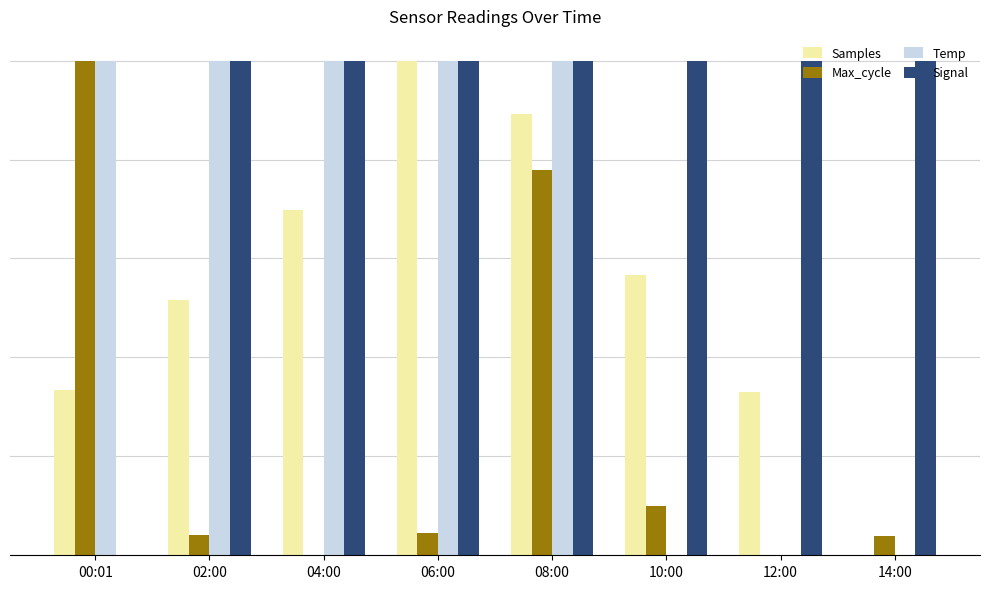

The Max_cycle series shows 0.8 at 08:00. True or false?

True